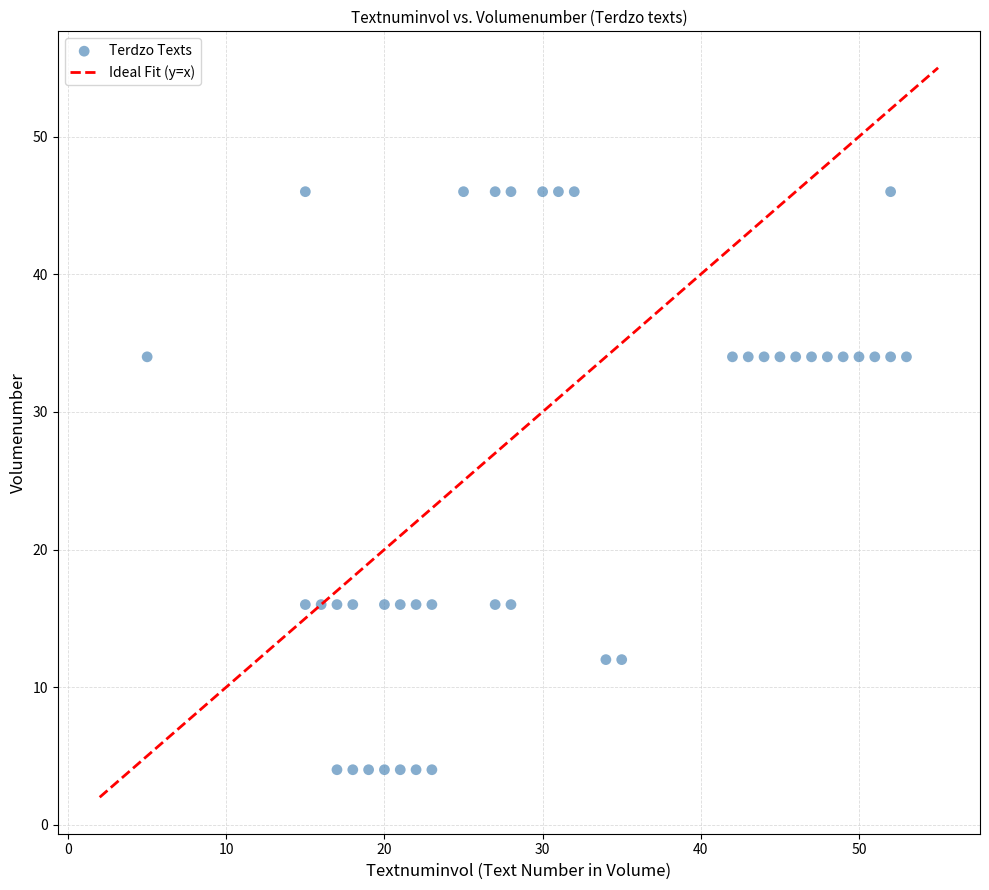

What is the range of Y values (max minus min)?

42